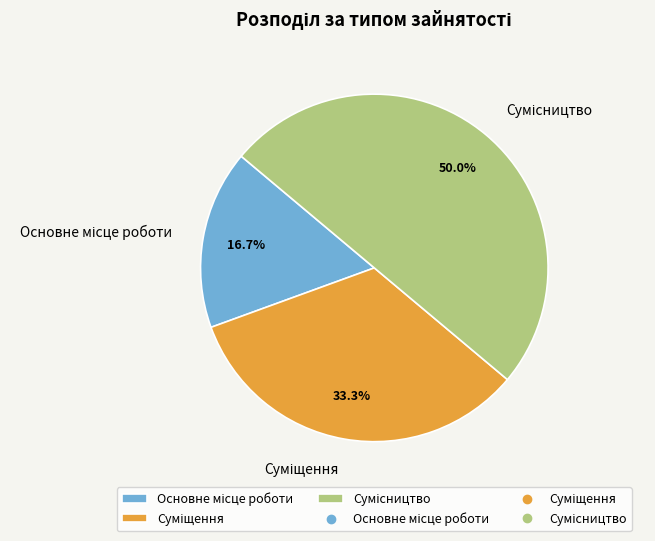

What percentage is the Суміщення slice, to the nearest percent?

33%